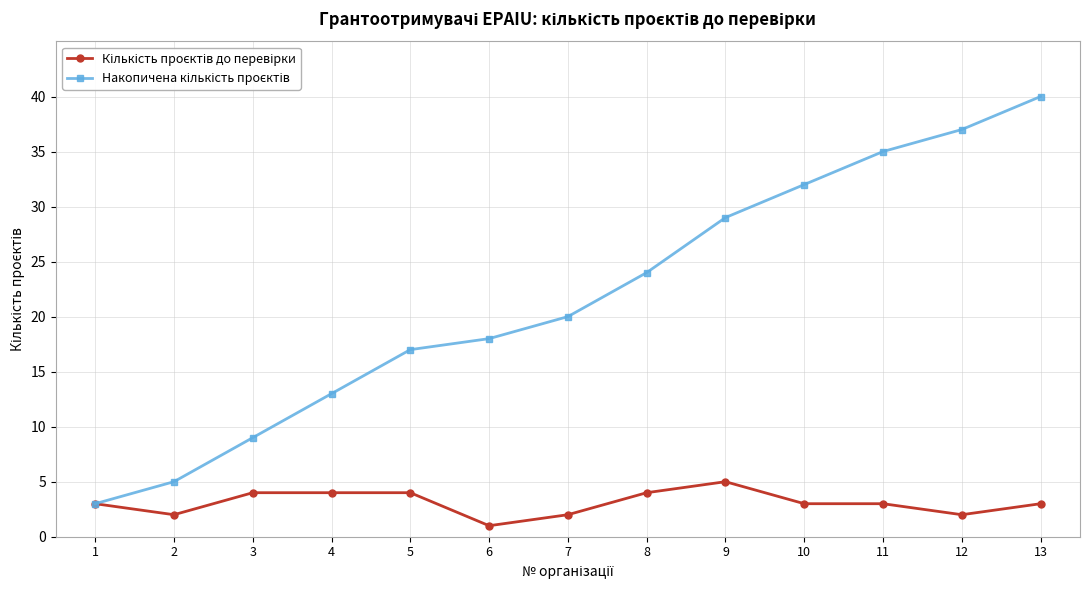

Which label corresponds to the smallest value in the chart?

6